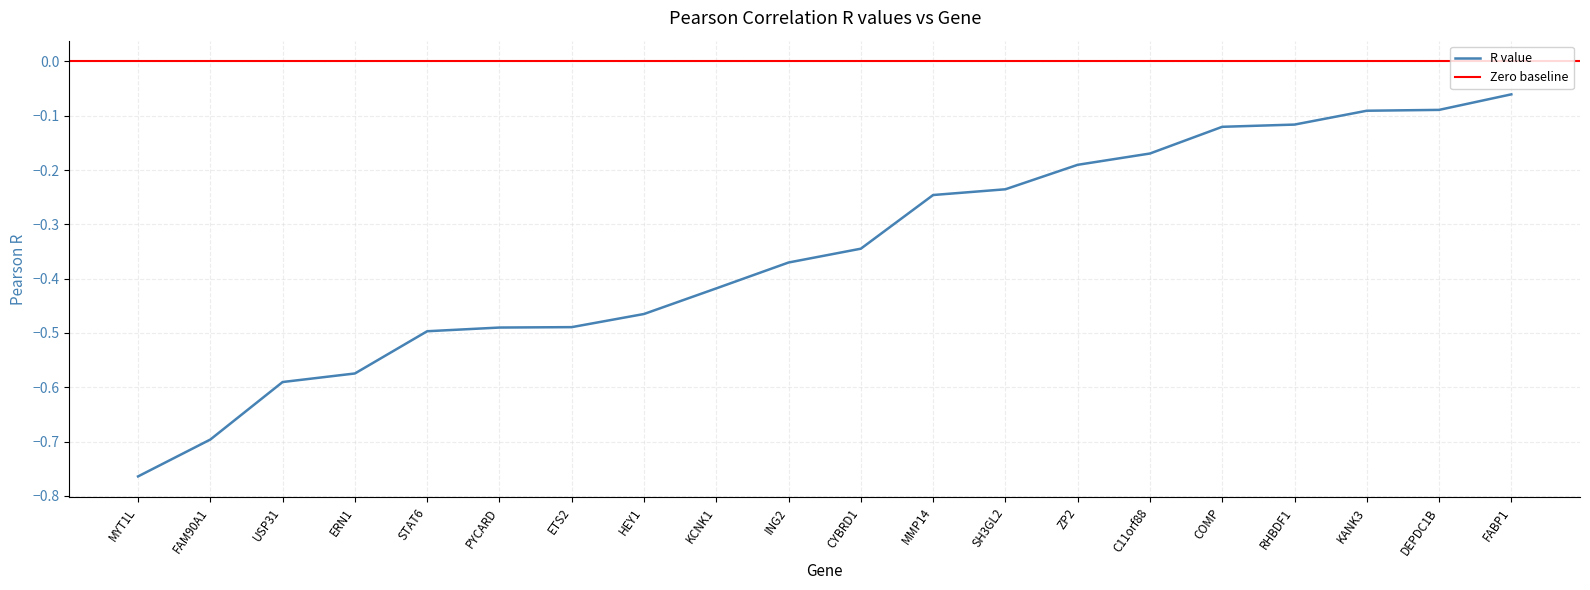

List the labels in order of value, largest first.

FABP1, DEPDC1B, KANK3, RHBDF1, COMP, C11orf88, ZP2, SH3GL2, MMP14, CYBRD1, ING2, KCNK1, HEY1, ETS2, PYCARD, STAT6, ERN1, USP31, FAM90A1, MYT1L